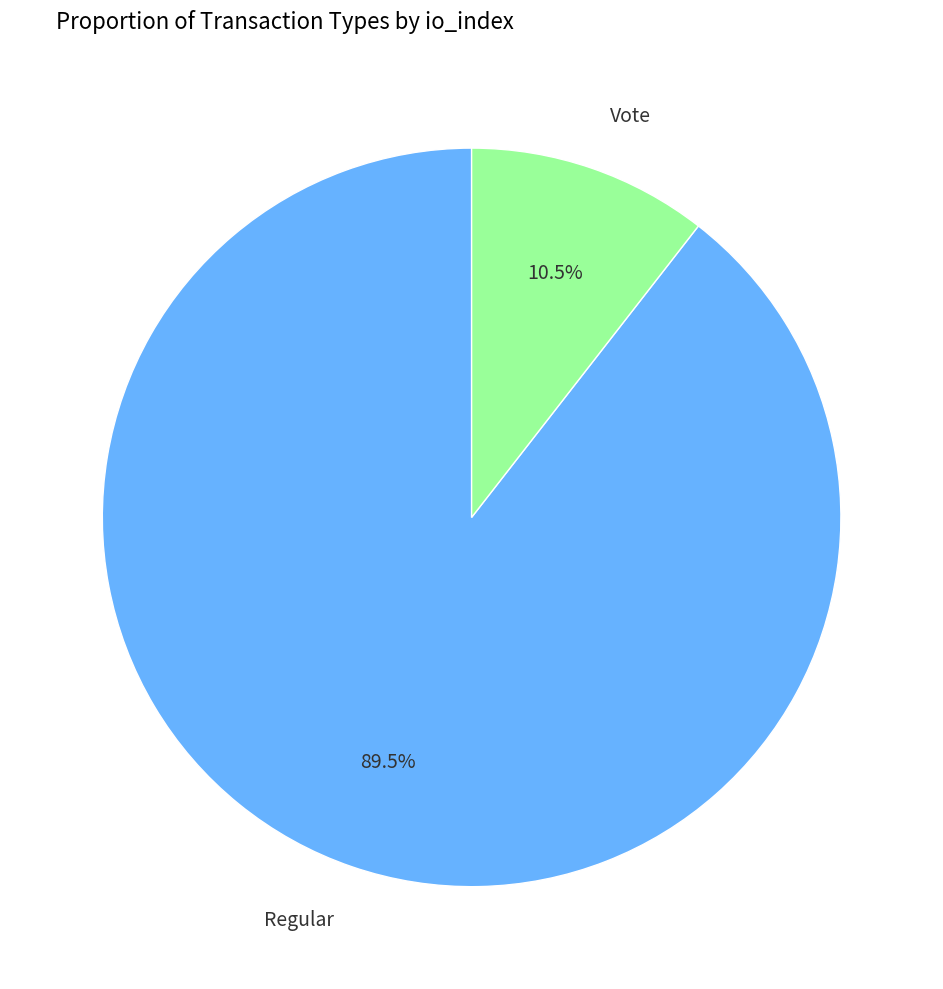

Is there a majority slice in this chart?

Yes